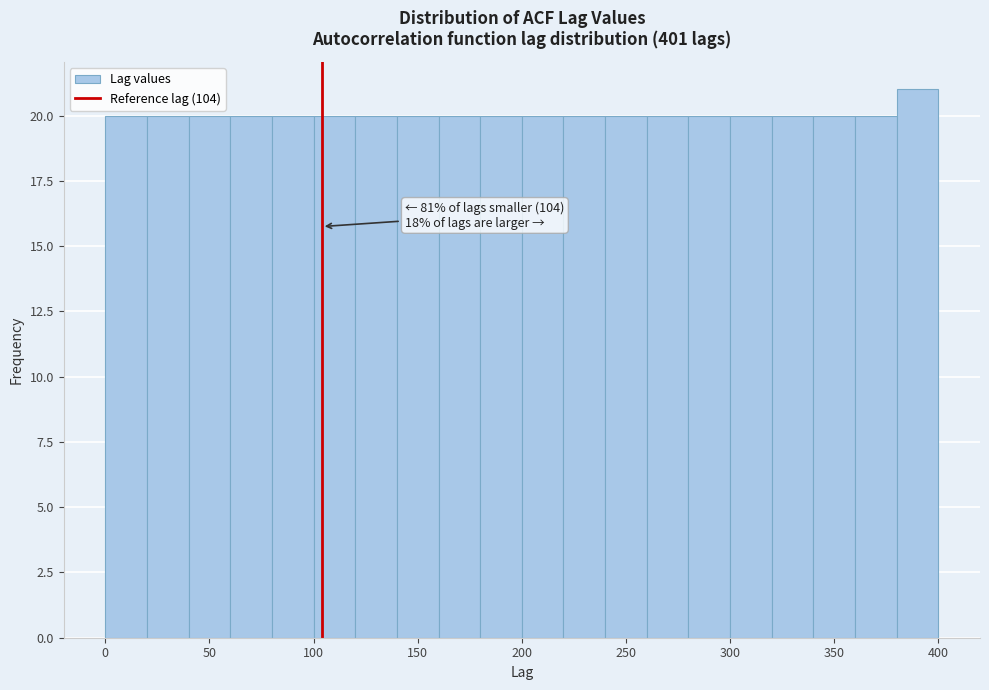

Which range on the x-axis has the tallest bar?

380 to 400